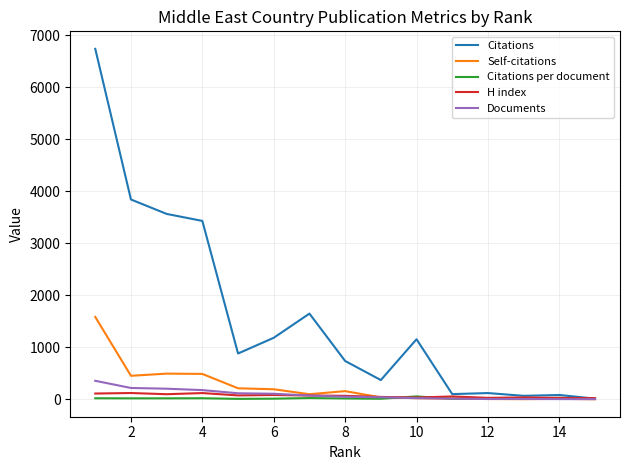

At how many categories does at least one series exceed 6265?

1